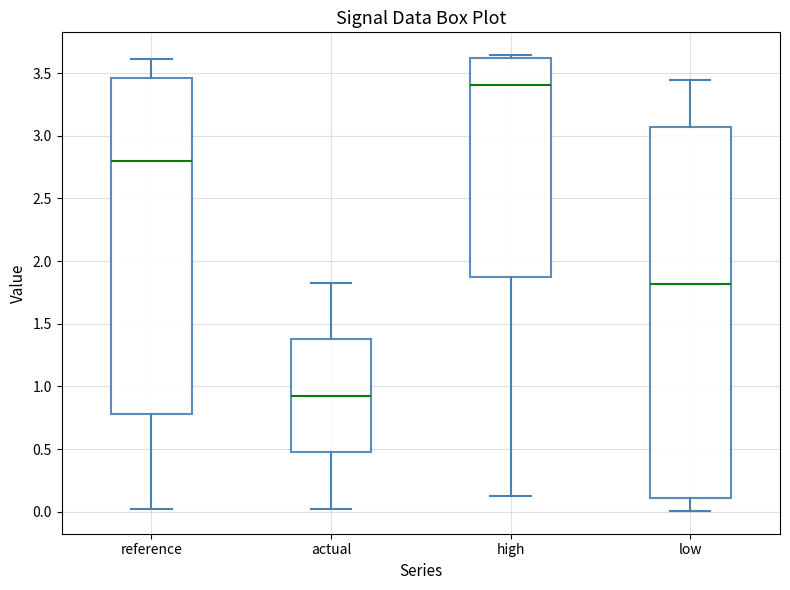

Which box's median line is the highest?

high